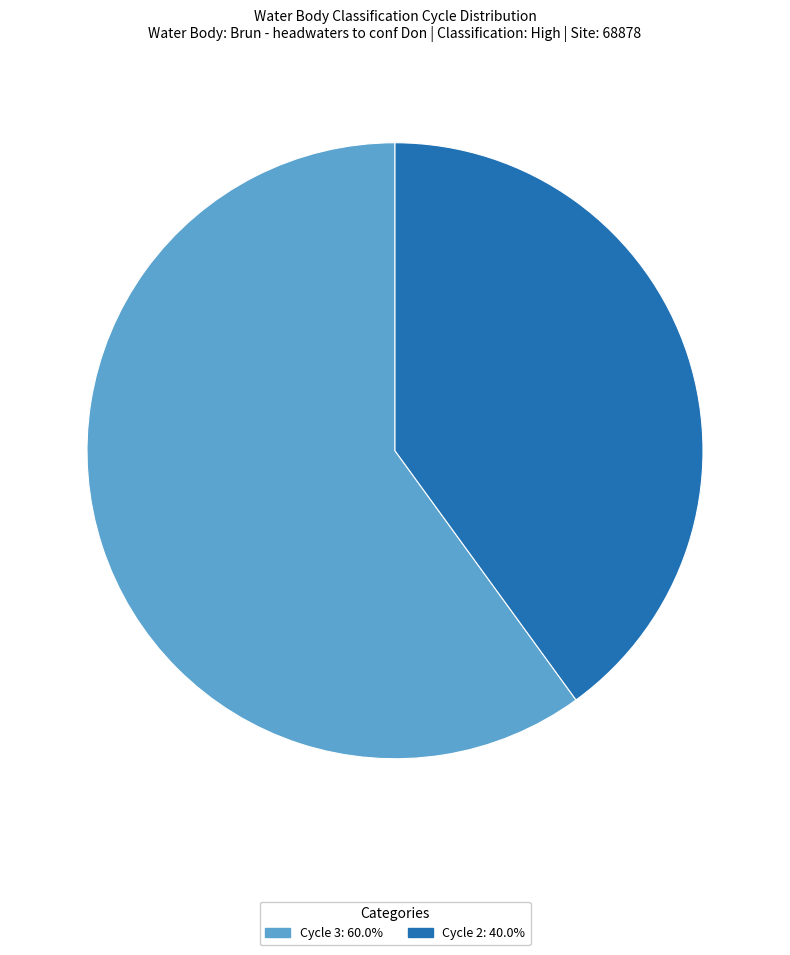

Approximately how many times larger is the value at Cycle 2 compared to Cycle 3?

0.7